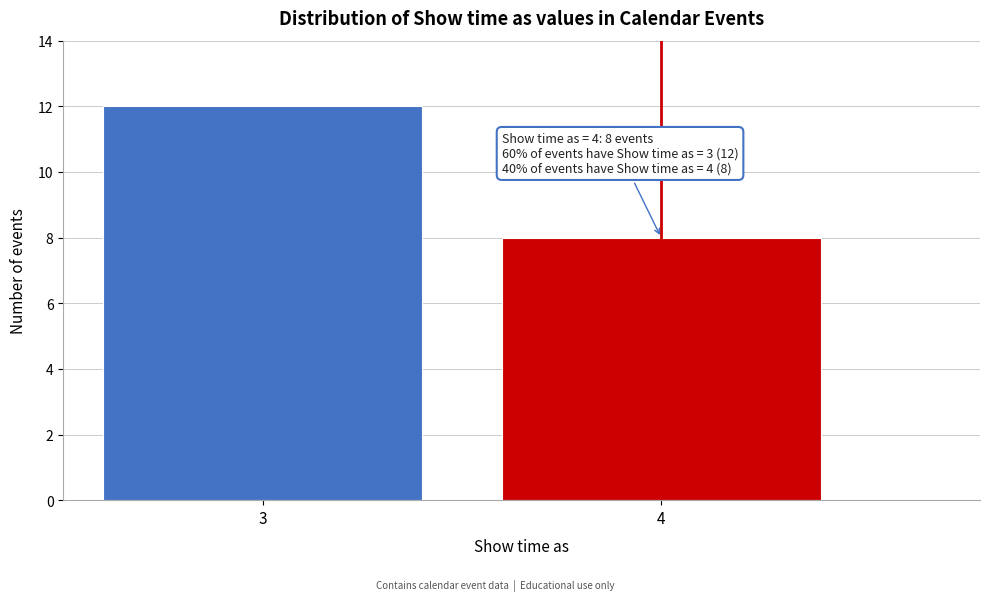

Reading left to right, list all the values displayed in this chart.

12	8